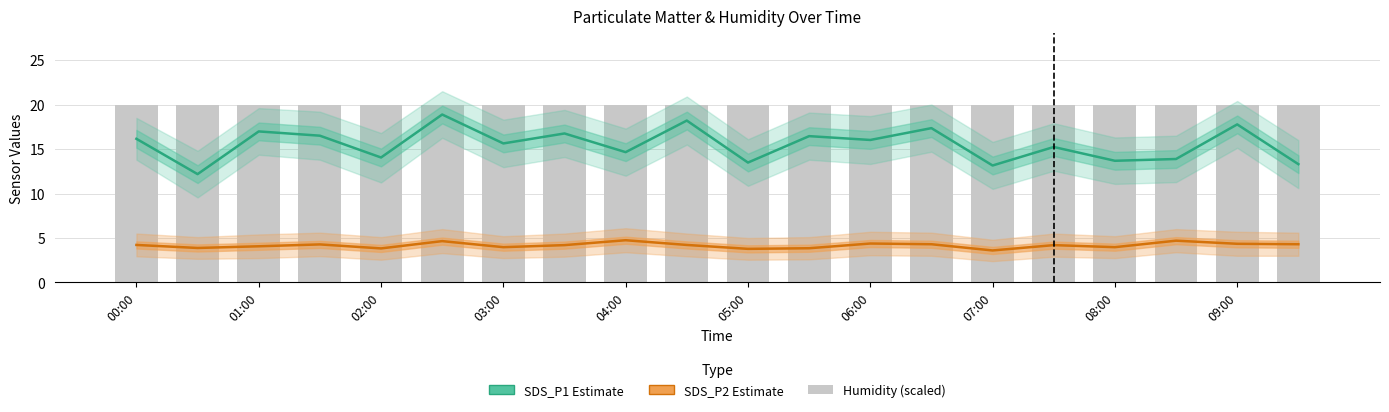

How many data points does each series have?

20